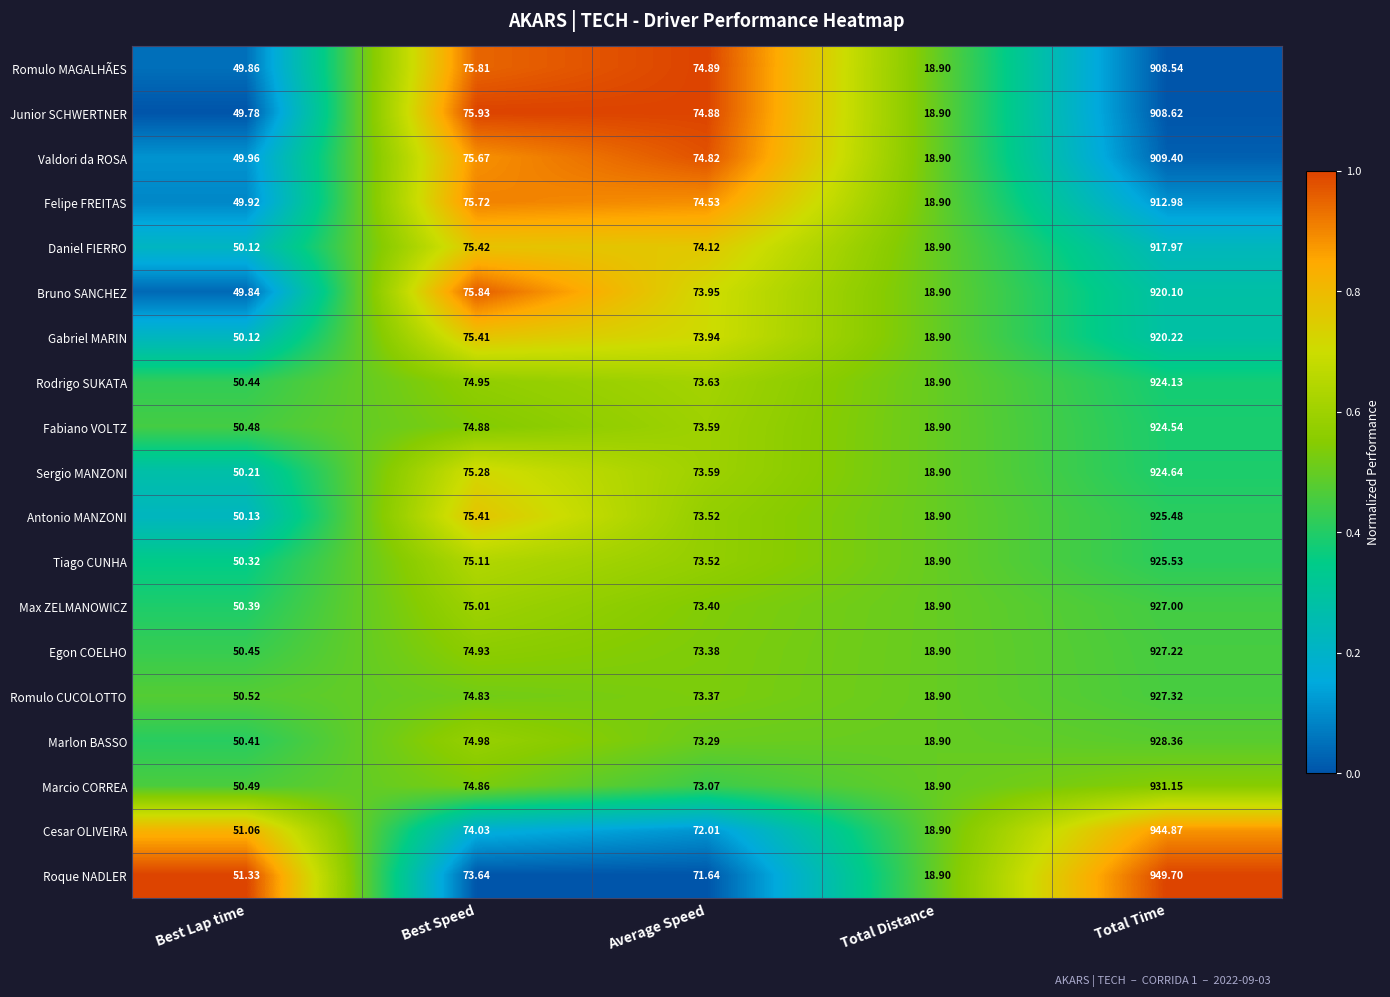

Which category has the highest value in the Rodrigo SUKATA series?

Total Time